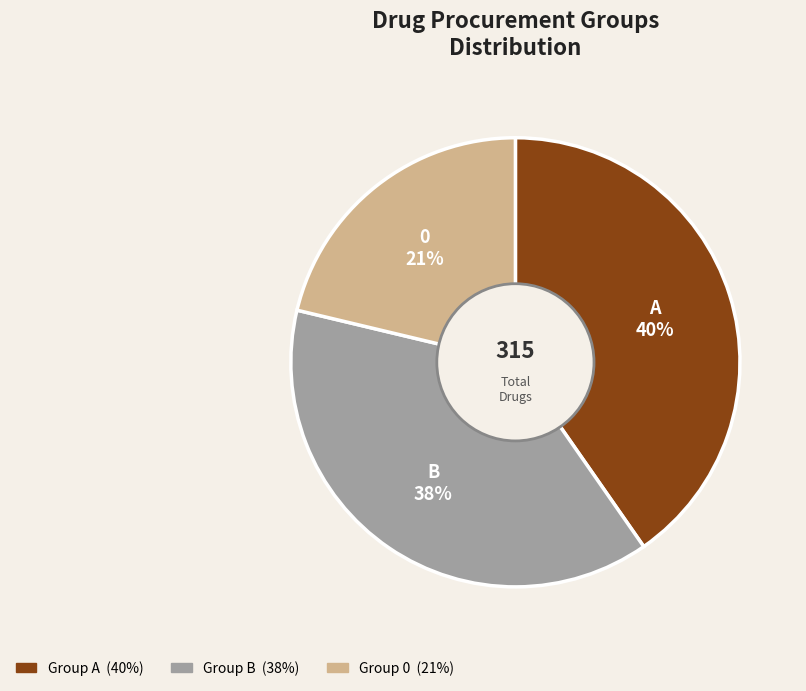

To the nearest percent, what is the average slice percentage?

33%